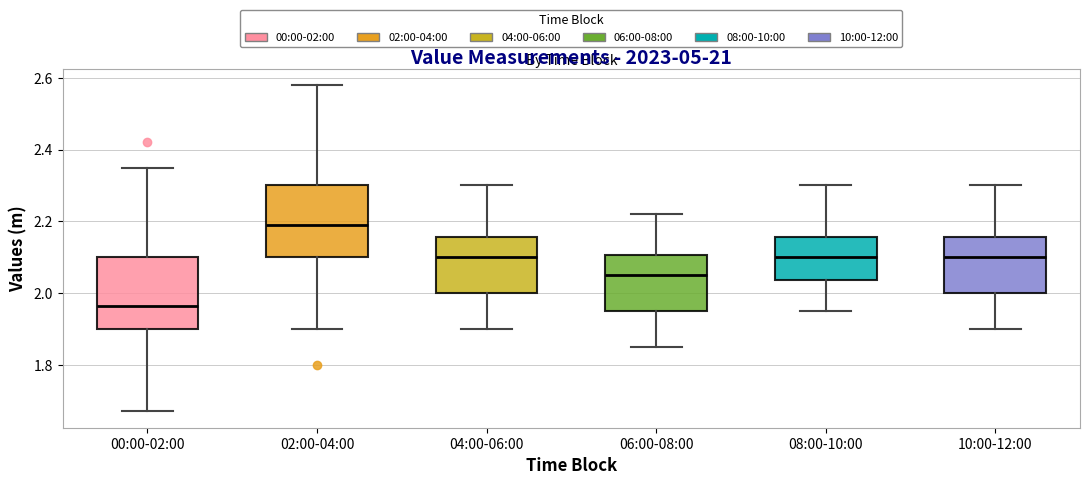

Reading left to right, transcribe this box plot: for each box, give where its median line is, the range the box spans, and where its two whiskers end, as read against the y-axis. The values are not printed on the chart, so give them approximately, as read against the axis.

00:00-02:00: median 1.96, box 1.90 to 2.10, whiskers 1.68 to 2.36
02:00-04:00: median 2.20, box 2.10 to 2.30, whiskers 1.90 to 2.58
04:00-06:00: median 2.10, box 2.00 to 2.16, whiskers 1.90 to 2.30
06:00-08:00: median 2.06, box 1.96 to 2.10, whiskers 1.86 to 2.22
08:00-10:00: median 2.10, box 2.04 to 2.16, whiskers 1.96 to 2.30
10:00-12:00: median 2.10, box 2.00 to 2.16, whiskers 1.90 to 2.30